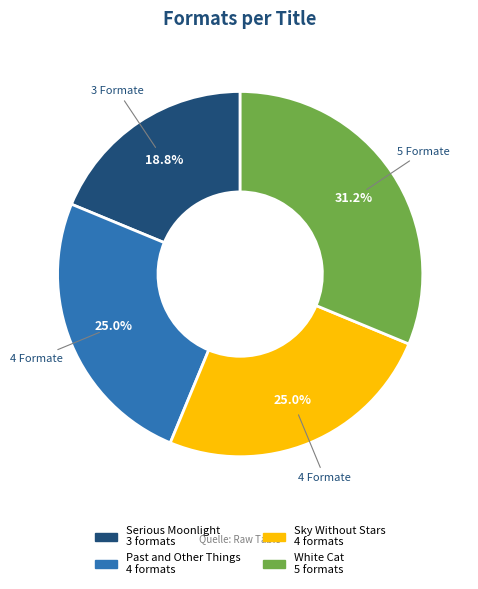

Count the number of slices in the pie.

4